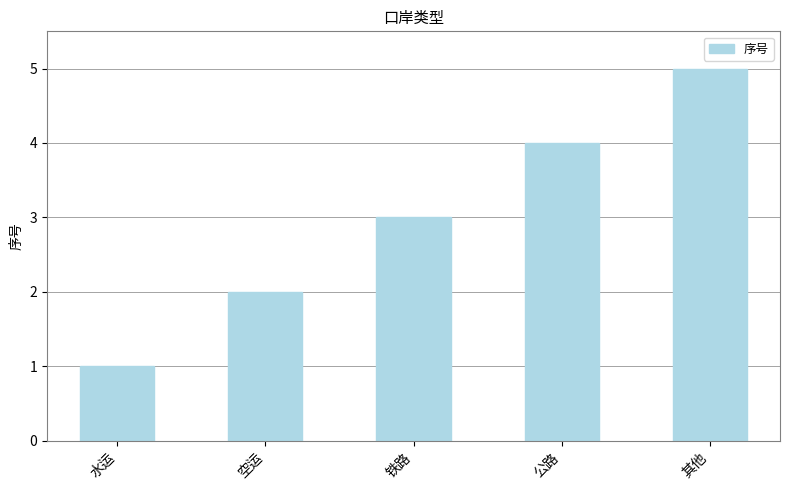

What is the change in value from 空运 to 其他?

+3